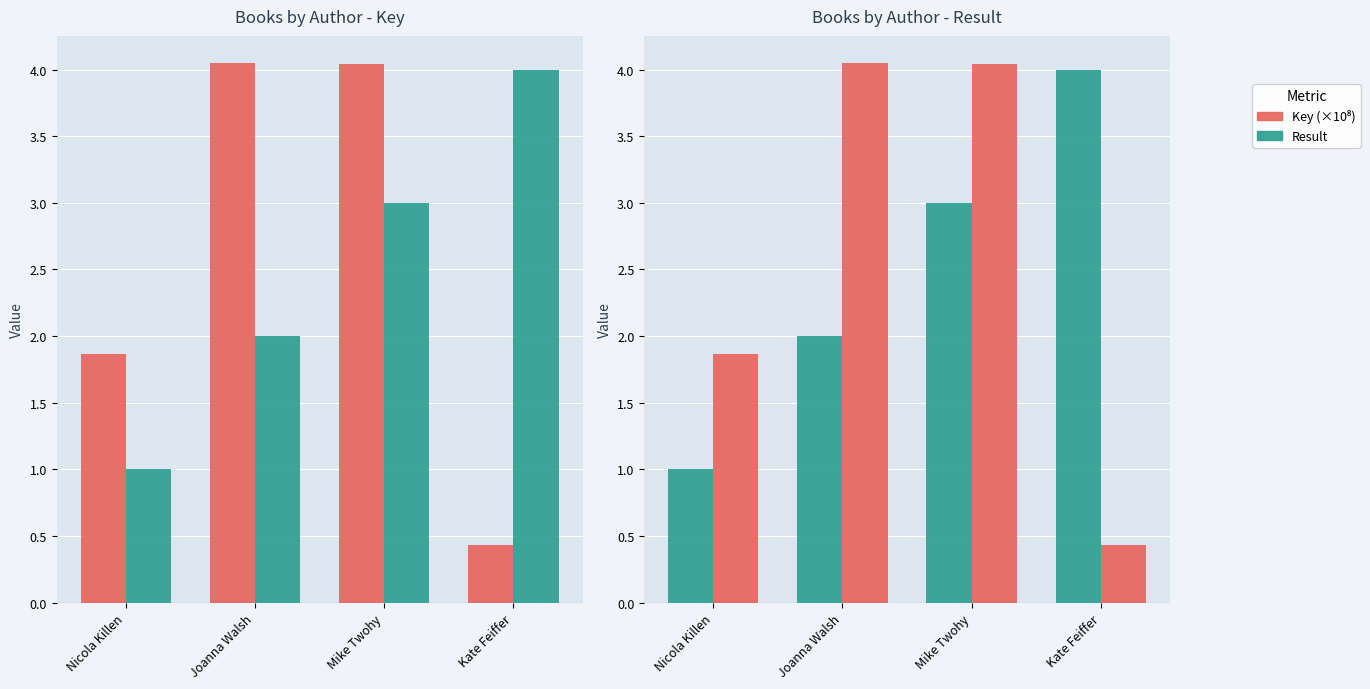

At Mike Twohy, list the series in order from largest to smallest.

Key (×10⁸), Result